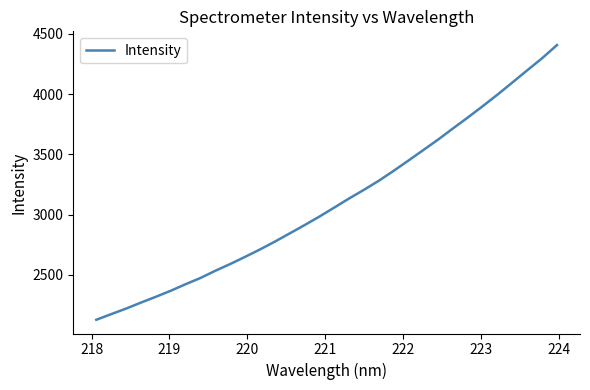

Count the number of values greater than 3058.

16